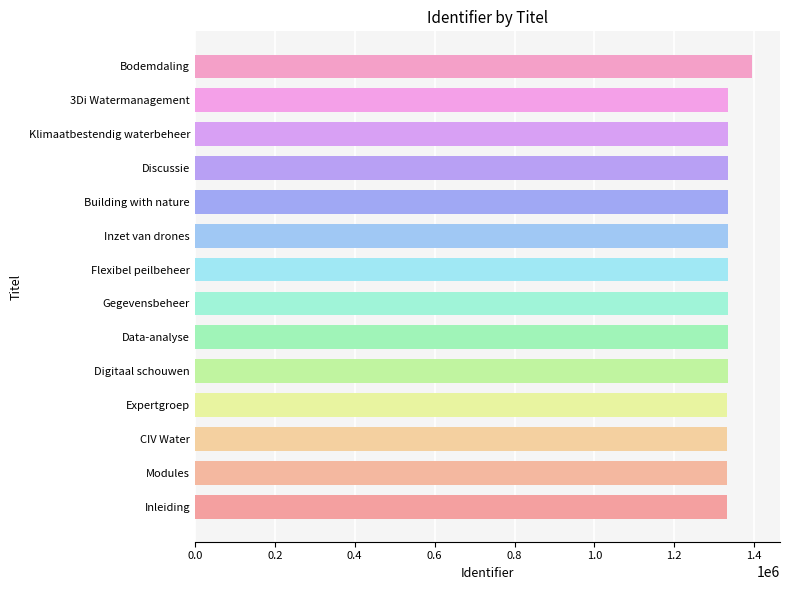

What is the minimum value shown in the chart?

1332617